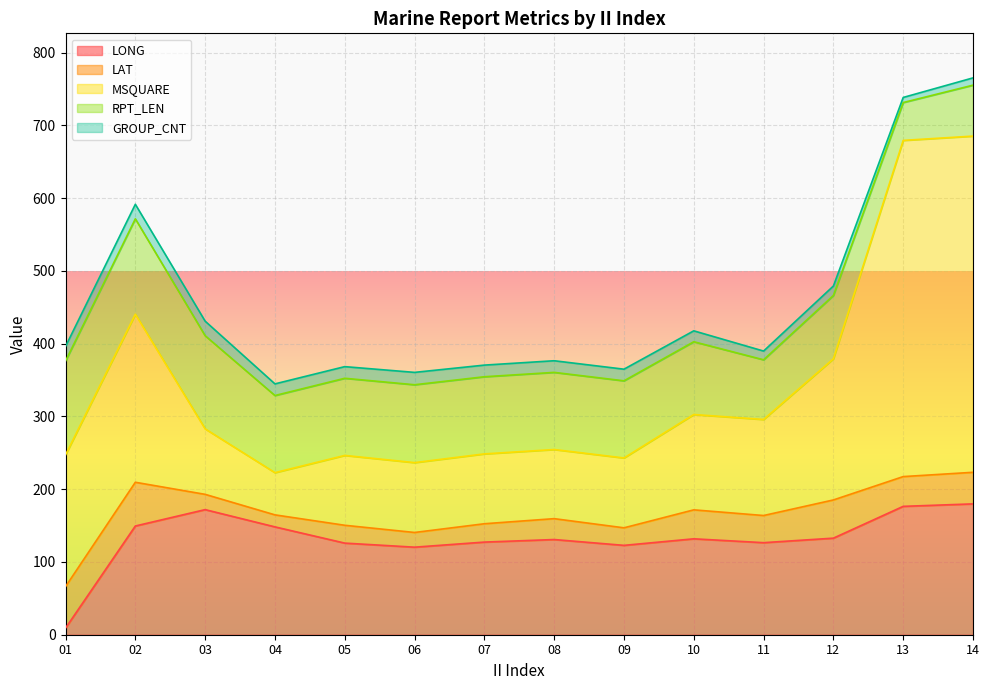

What is the difference between the highest and lowest values at 07?

111.3